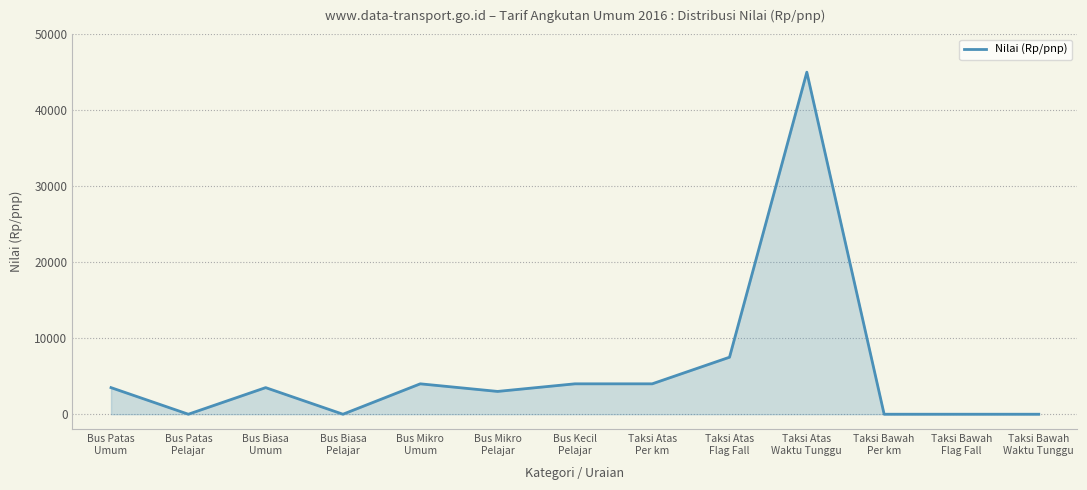

Does the chart display data point markers on the line(s)?

No